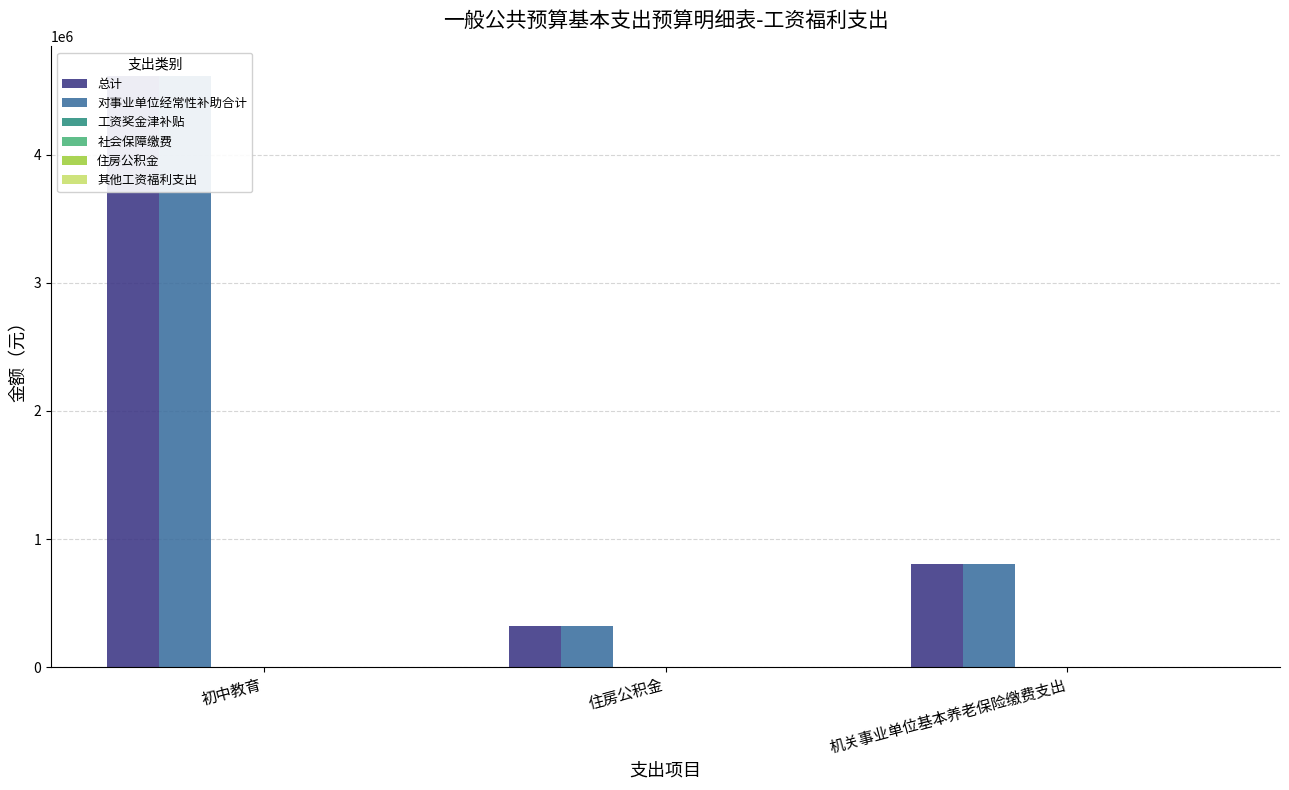

The value of 工资奖金津补贴 at 住房公积金 is 0.0. True or false?

True